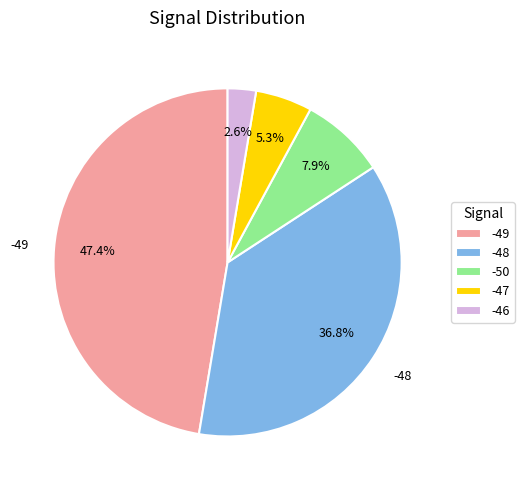

Does any single category account for the majority?

No